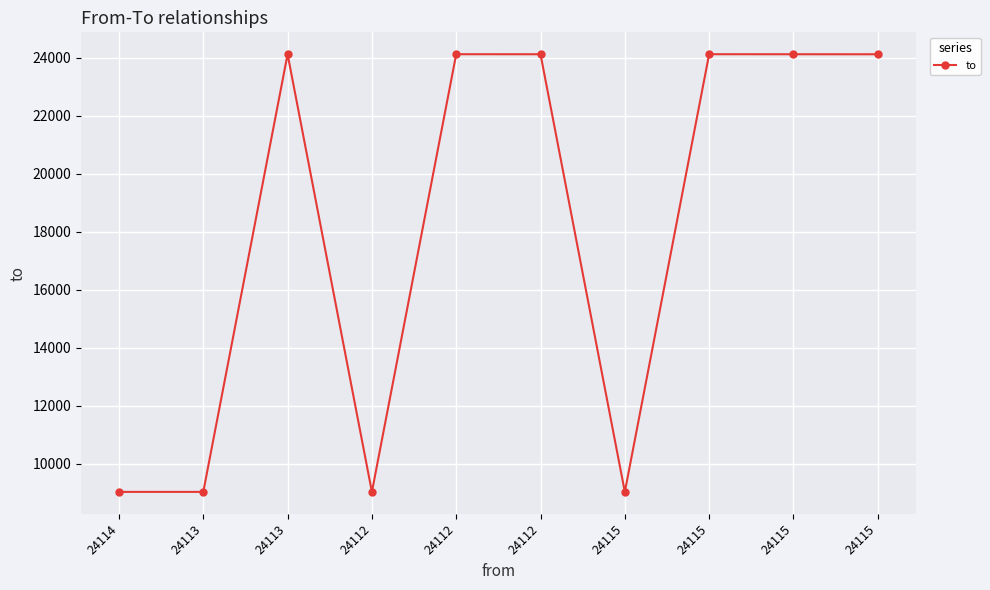

Reading right to left, extract all data points from this chart.

24112	24113	24114	9028	24113	24114	9028	24114	9028	9028